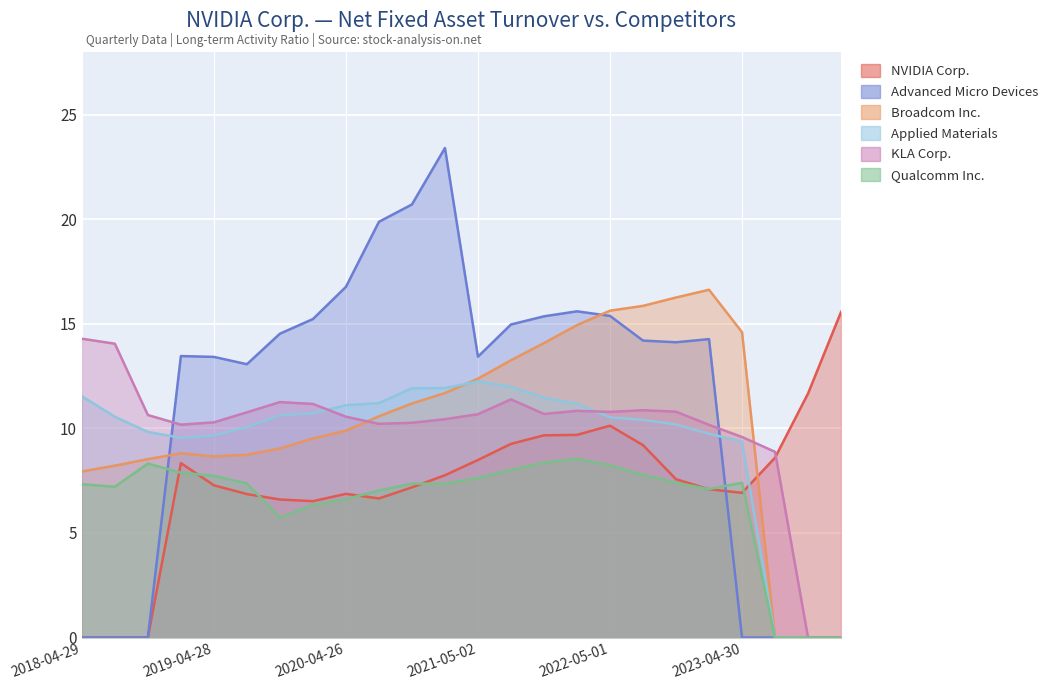

True or false: Broadcom Inc. and Qualcomm Inc. intersect in this chart.

False